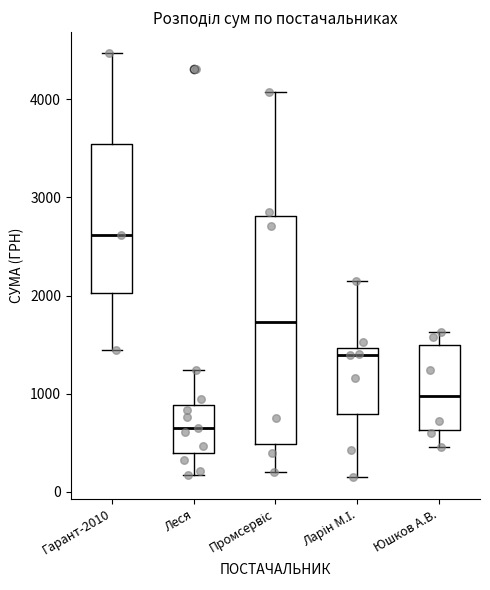

Comparing the boxes themselves (not the whiskers), which one is the tallest?

Промсервіс